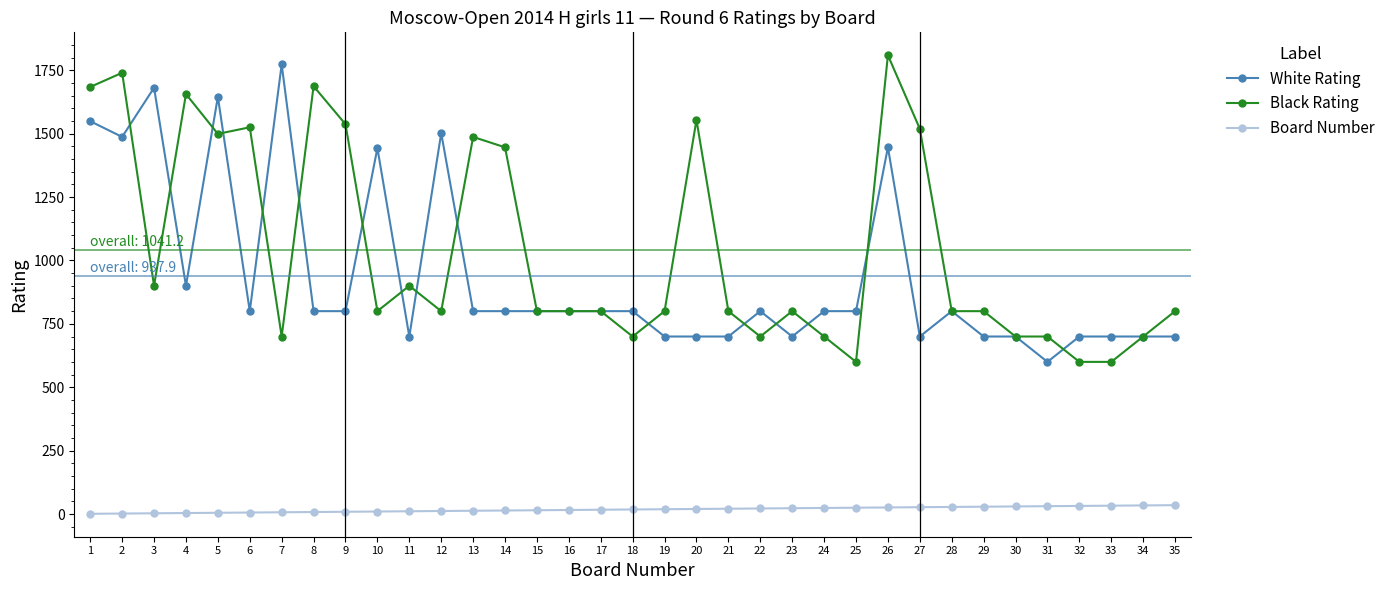

Between 4 and 28, which series saw the biggest shift?

Black Rating